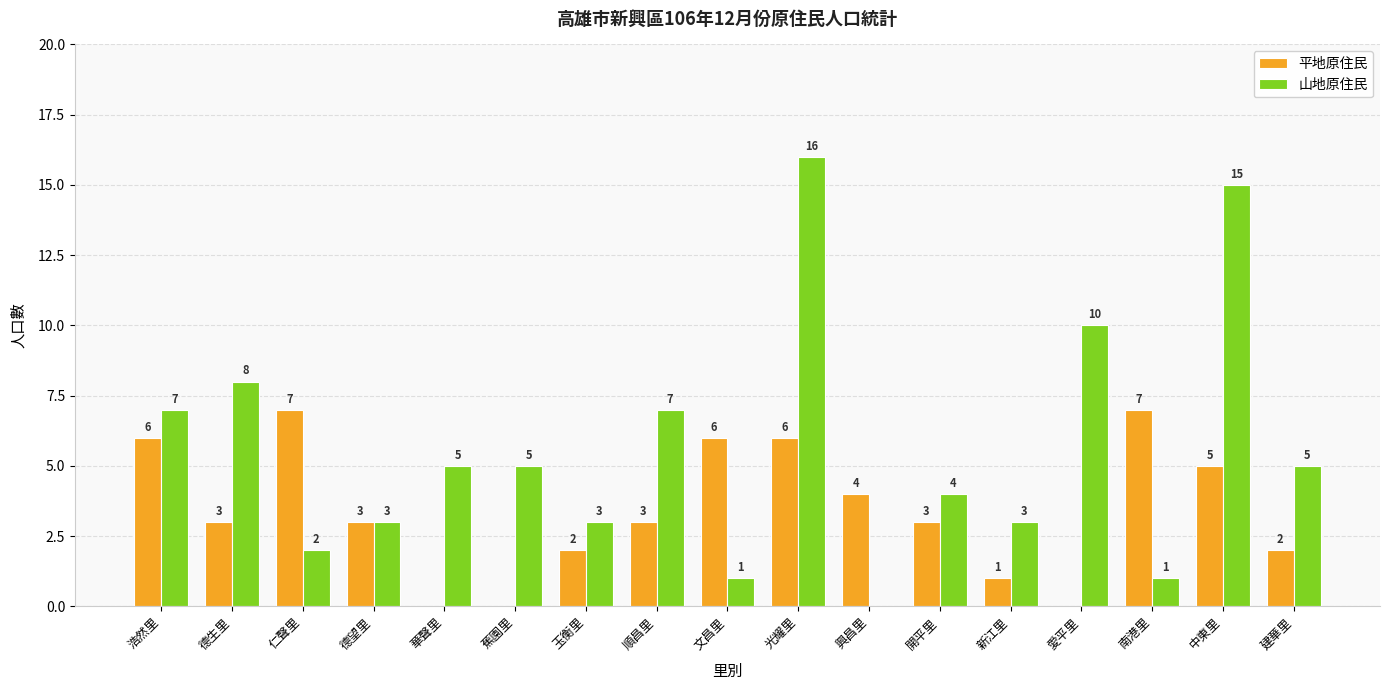

Which series has the largest total across all categories?

山地原住民